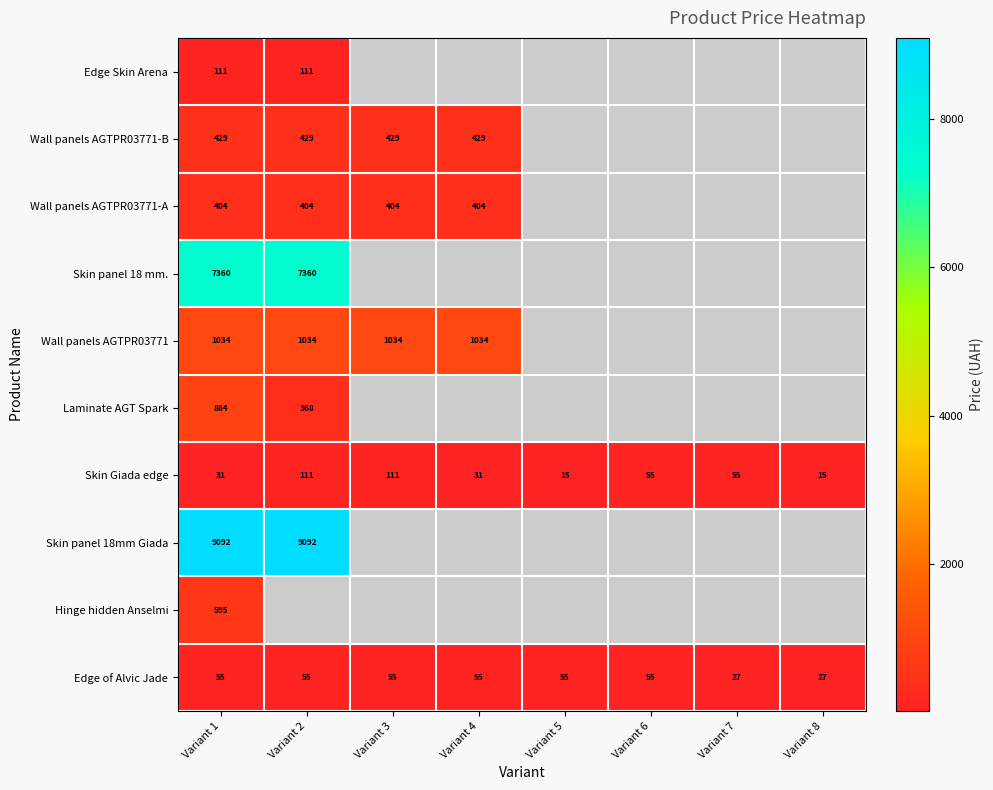

Which series has the widest spread of values?

Laminate AGT Spark